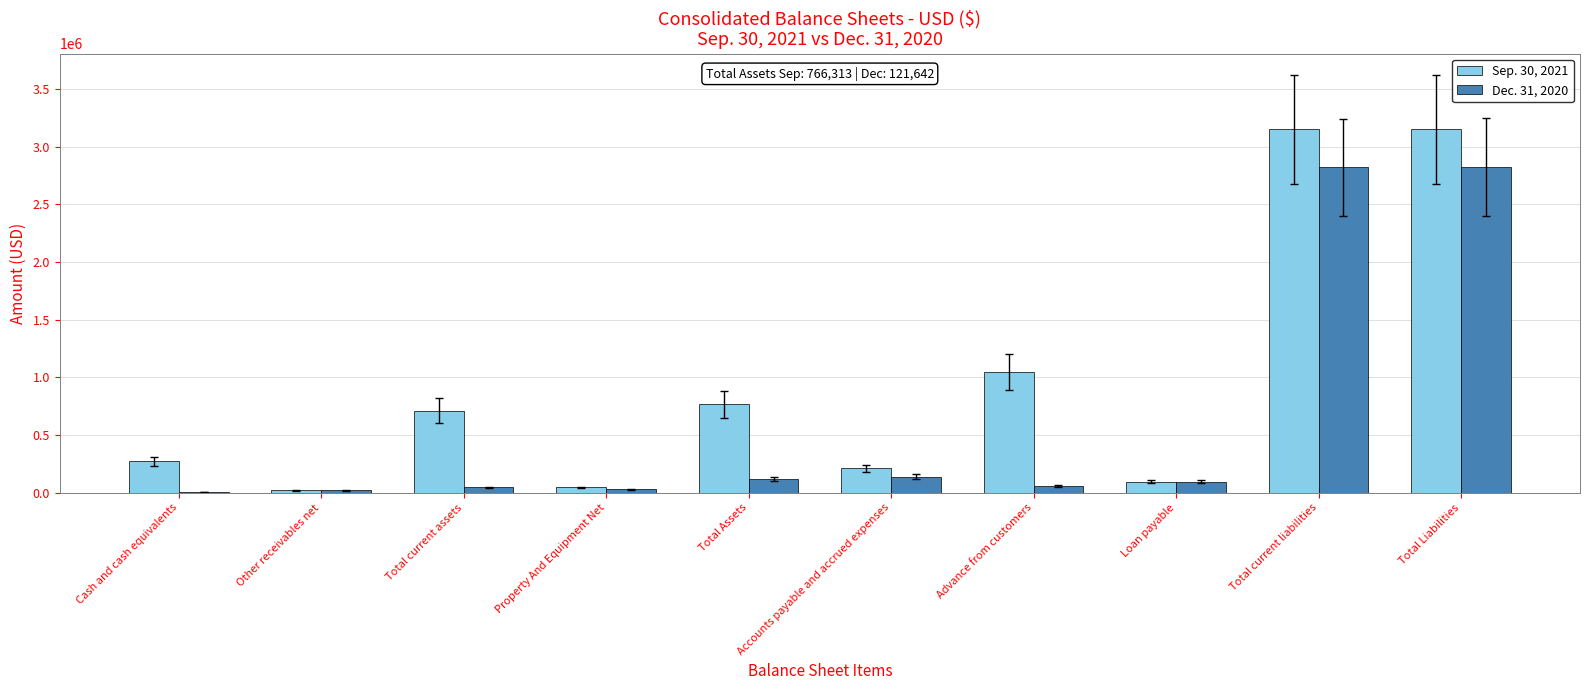

What is the sum of all Dec. 31, 2020 values?

6157506